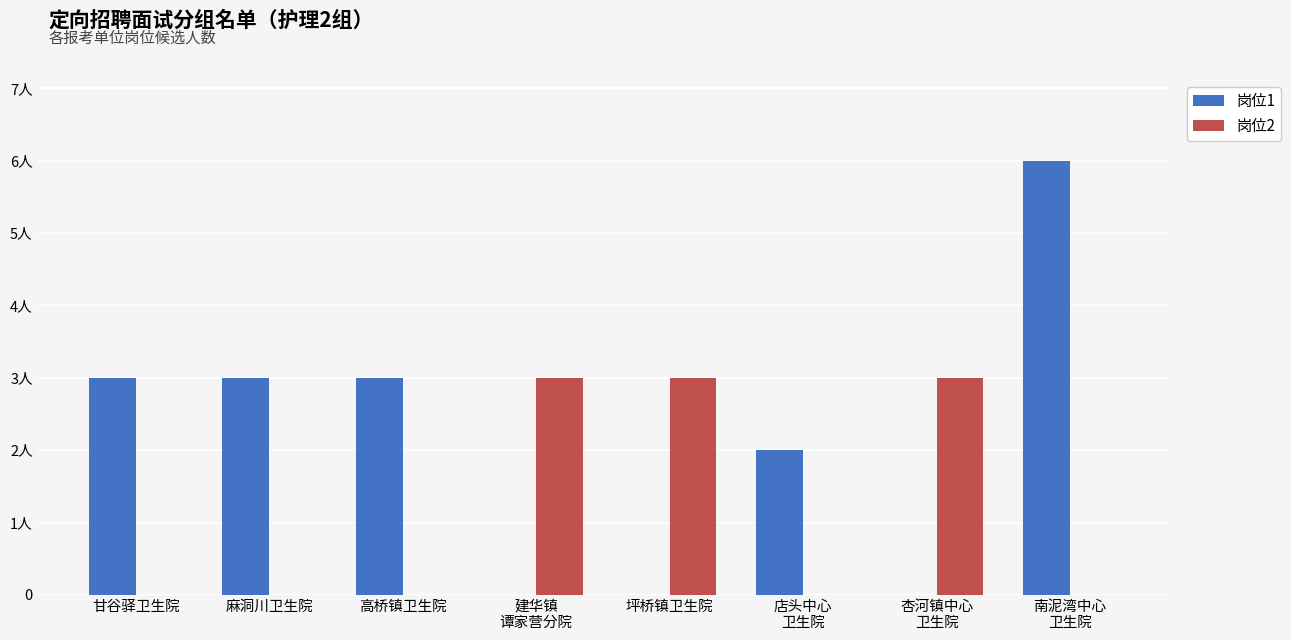

Read the 岗位1 value at 南泥湾中心
卫生院.

6